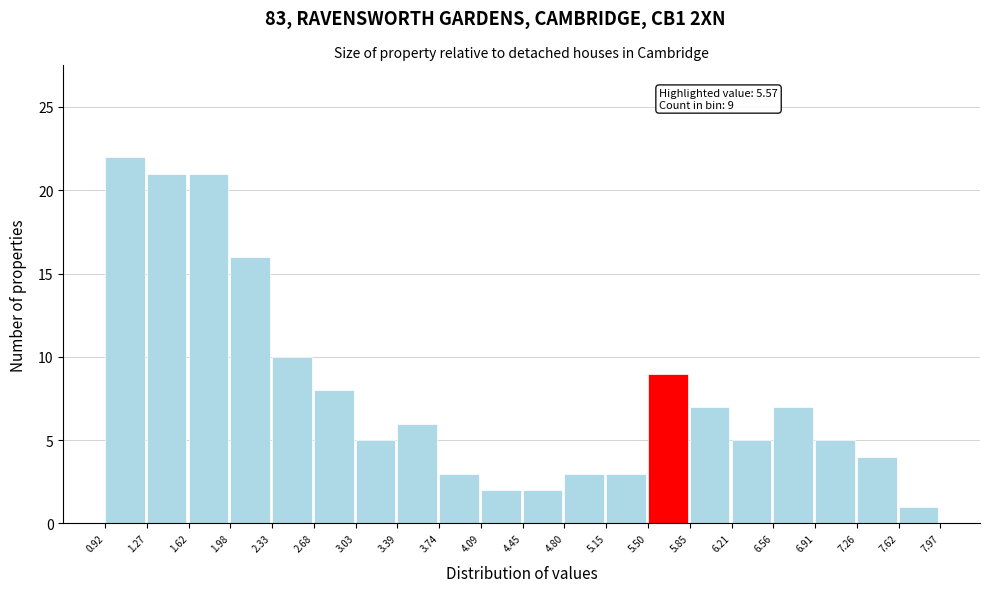

Which range on the x-axis has the tallest bar?

0.92 to 1.27